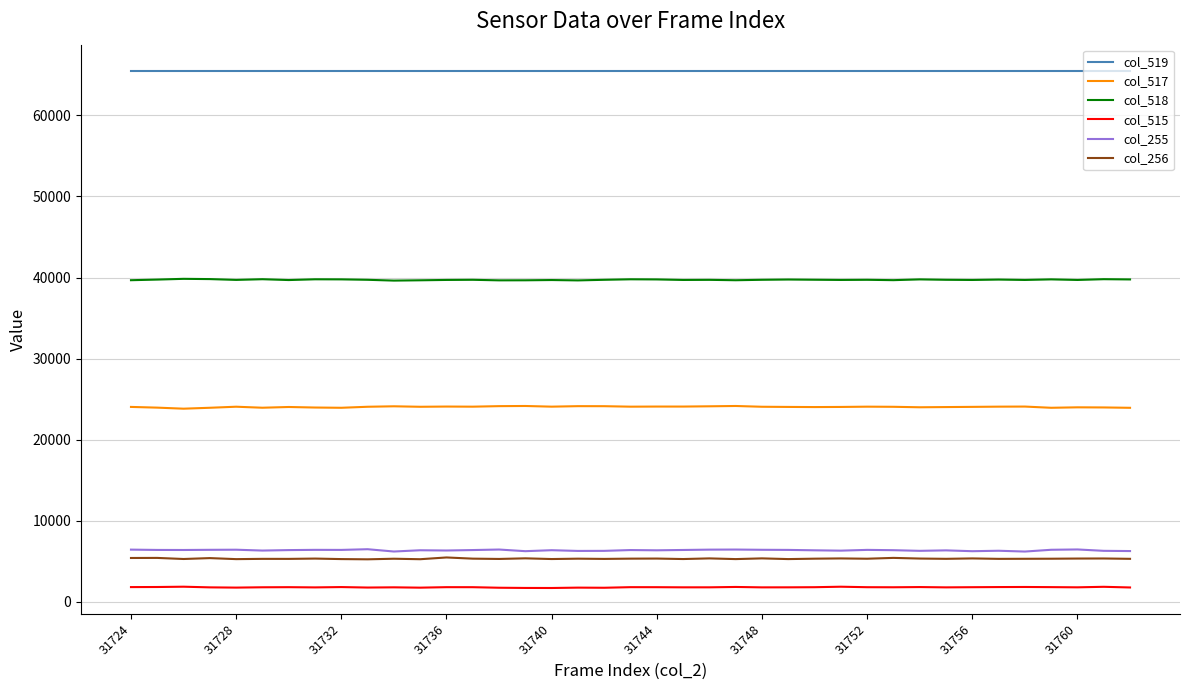

True or false: col_518 and col_515 intersect in this chart.

False